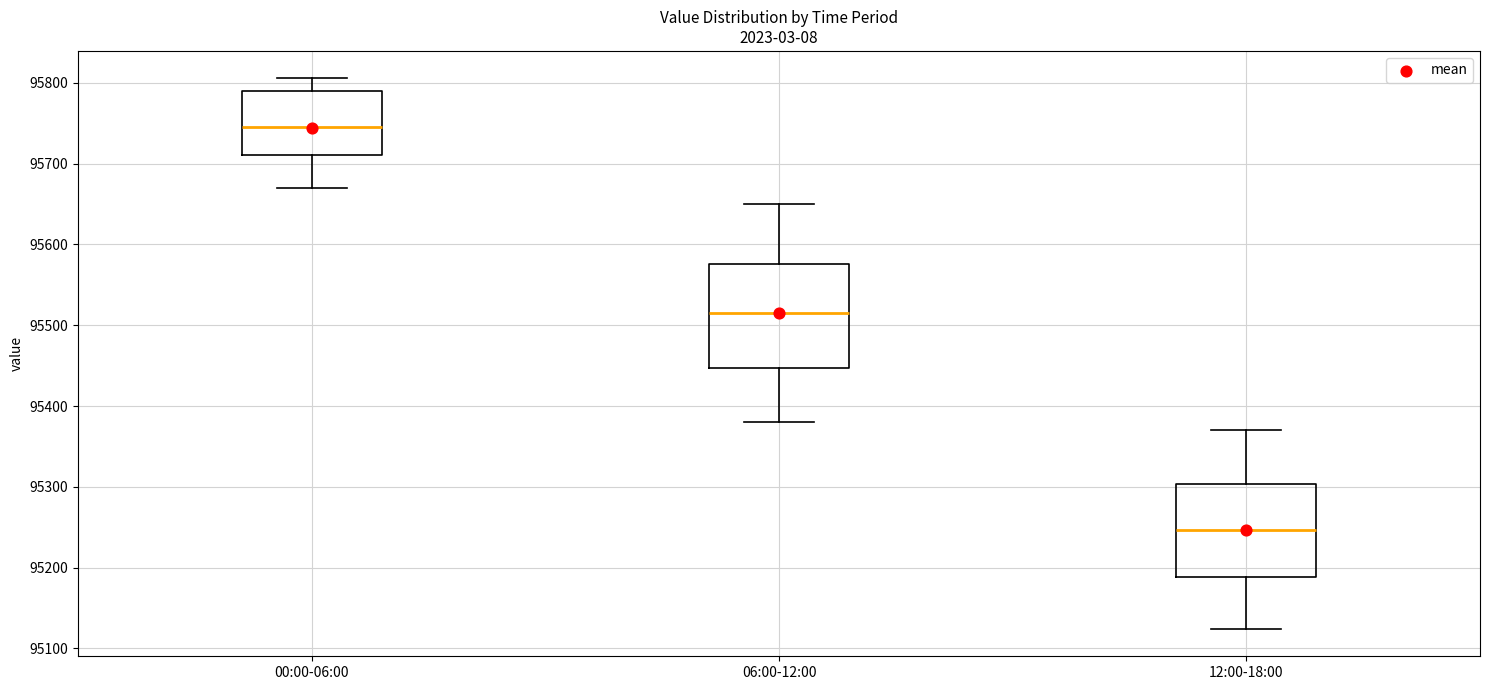

Which box's median line is the lowest?

12:00-18:00